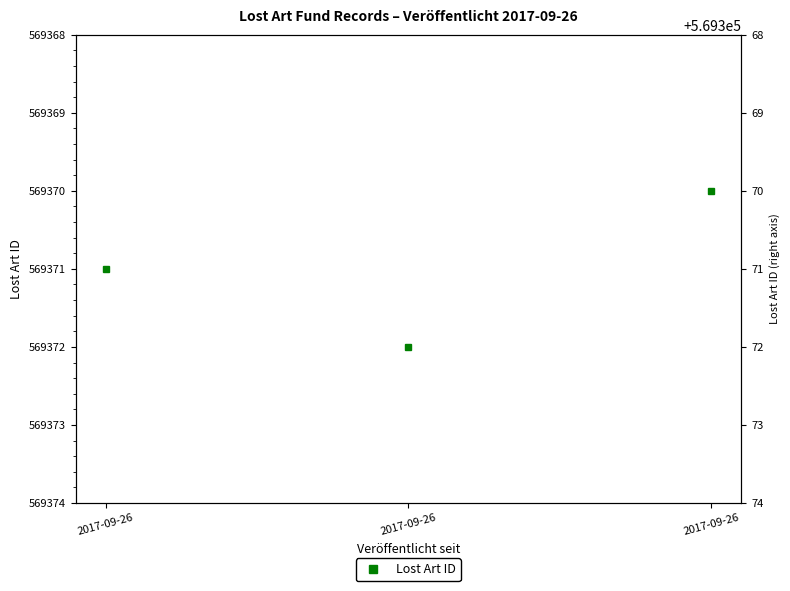

What is the ratio of the value at 2017-09-26 to the value at 2017-09-26?

1.0